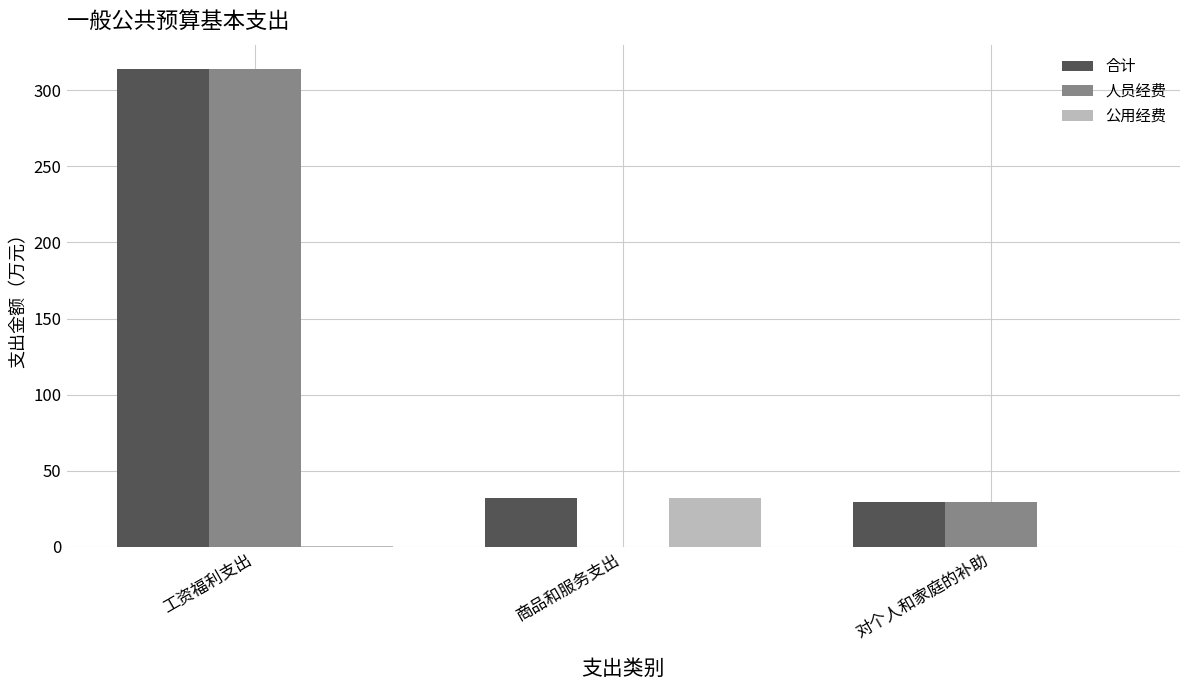

At which category is the sum across all series the highest?

工资福利支出